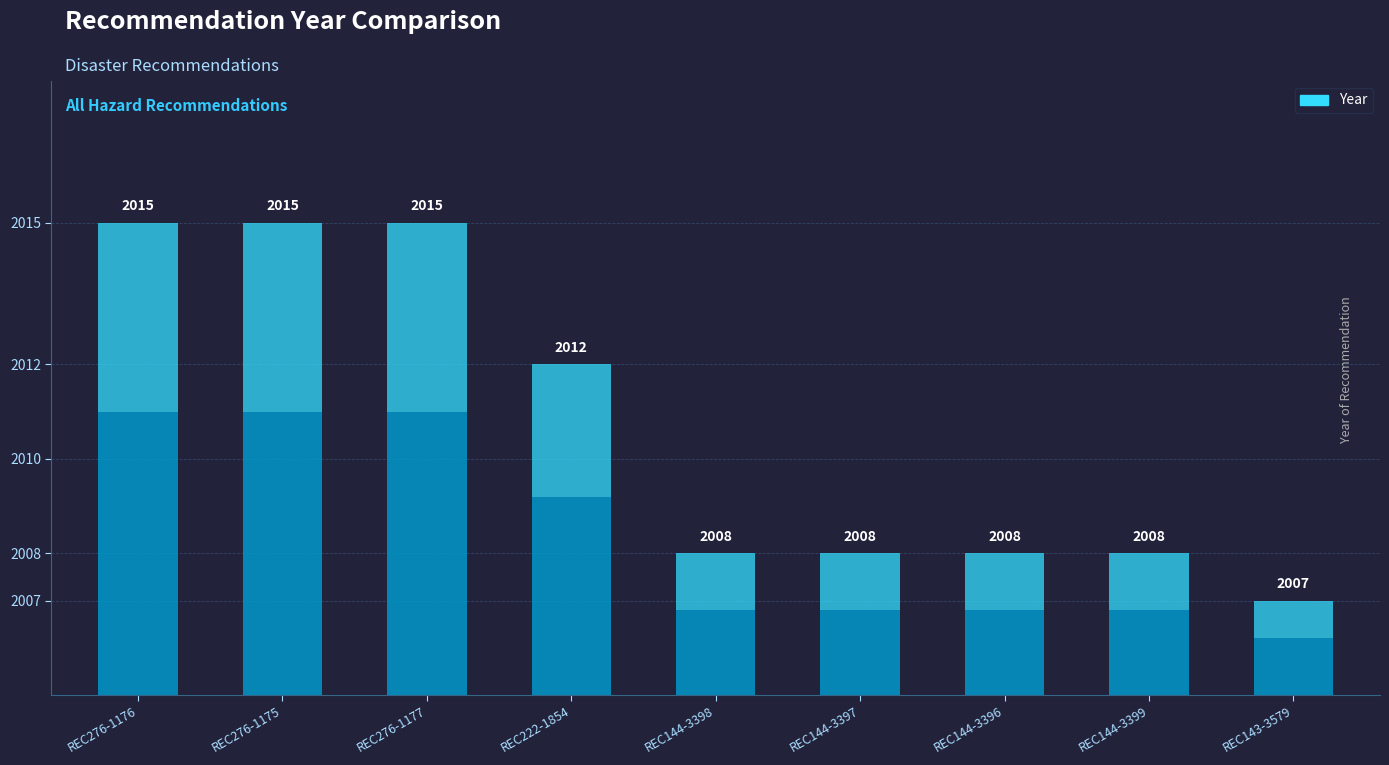

The value at REC276-1175 is 2015. True or false?

True